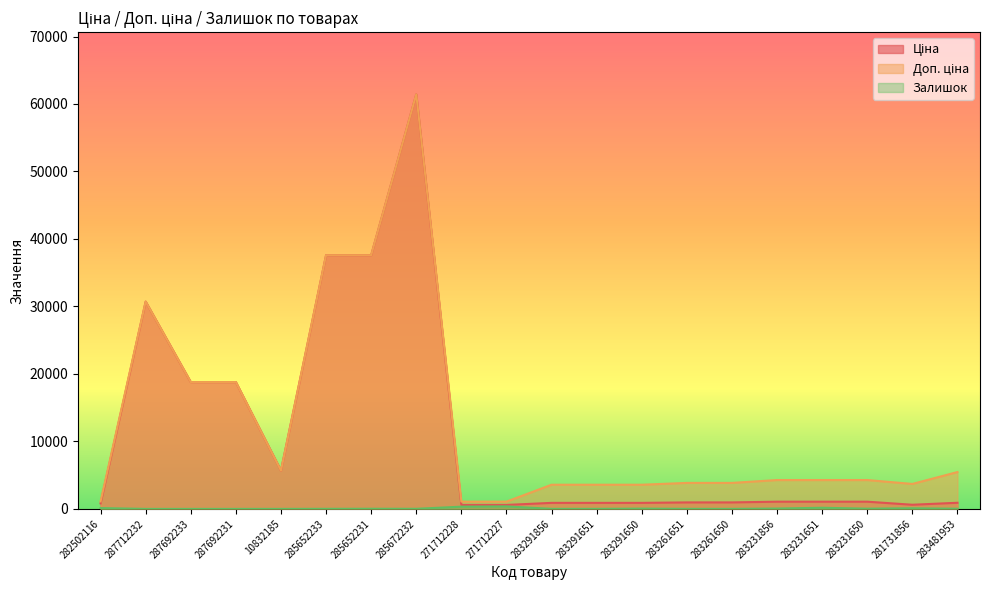

In Ціна, how many points are lower than both neighbors (excluding endpoints)?

2